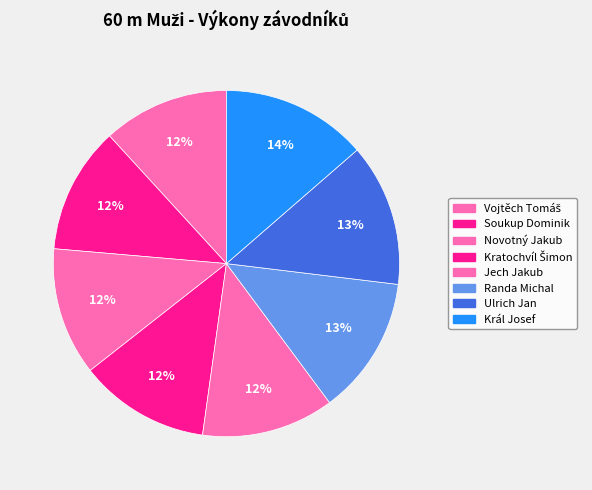

How much of the chart is everything except Soukup Dominik?

88.2%